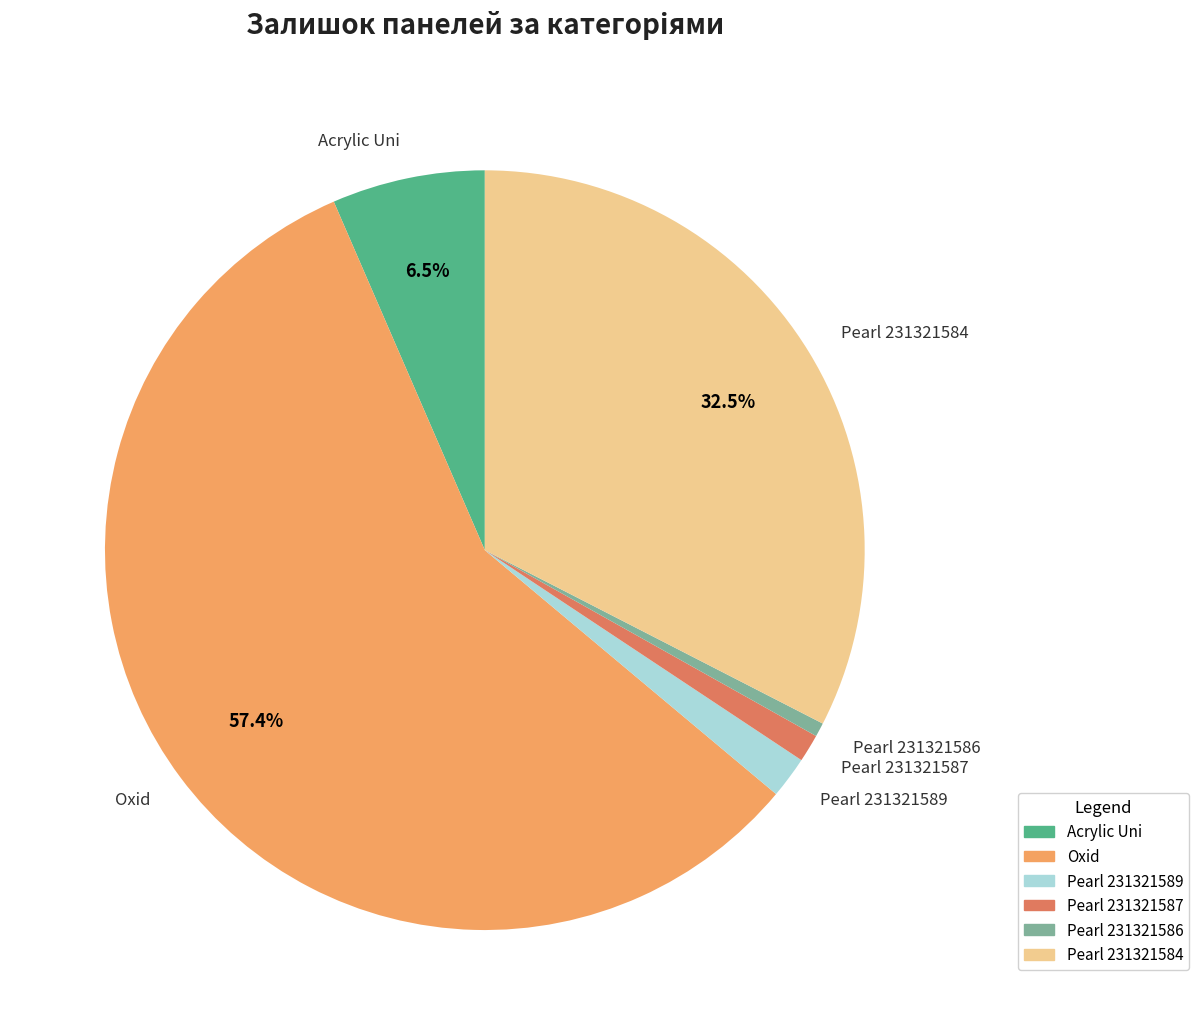

Does Oxid account for over 50% of the chart?

Yes